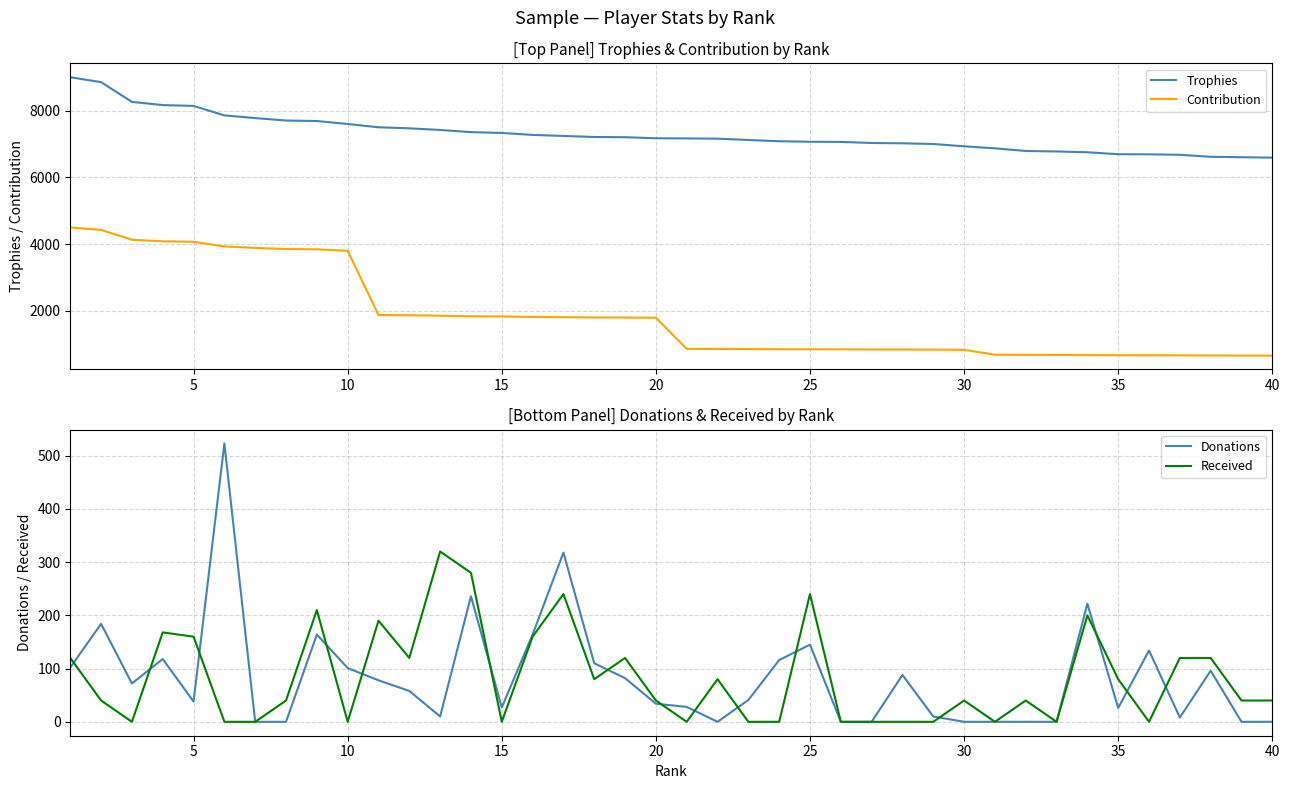

Which series has the widest spread of values?

Contribution